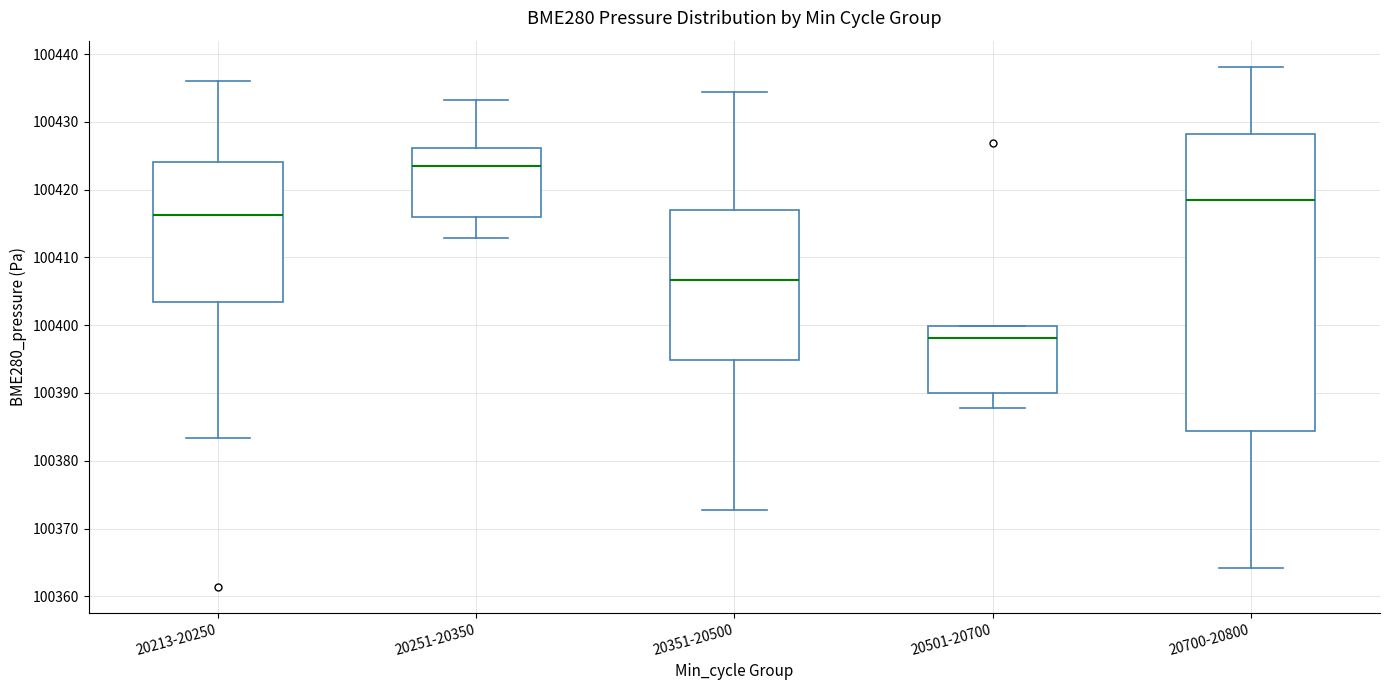

Reading left to right, transcribe this box plot: for each box, give where its median line is, the range the box spans, and where its two whiskers end, as read against the y-axis. The values are not printed on the chart, so give them approximately, as read against the axis.

20213-20250: median 100416, box 100403 to 100424, whiskers 100383 to 100436
20251-20350: median 100423, box 100416 to 100426, whiskers 100413 to 100433
20351-20500: median 100407, box 100395 to 100417, whiskers 100373 to 100434
20501-20700: median 100398, box 100390 to 100400, whiskers 100388 to 100400
20700-20800: median 100418, box 100384 to 100428, whiskers 100364 to 100438